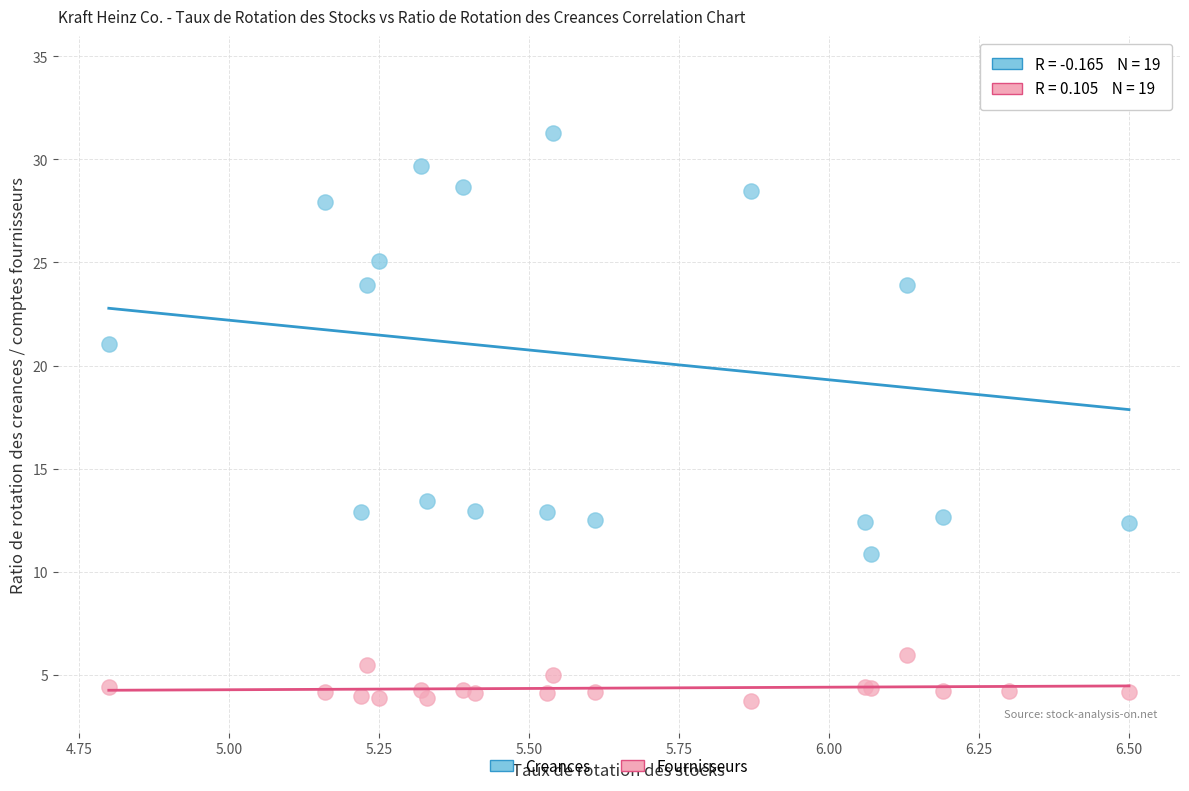

Across all series, what Y value is closest to 19?

21.1